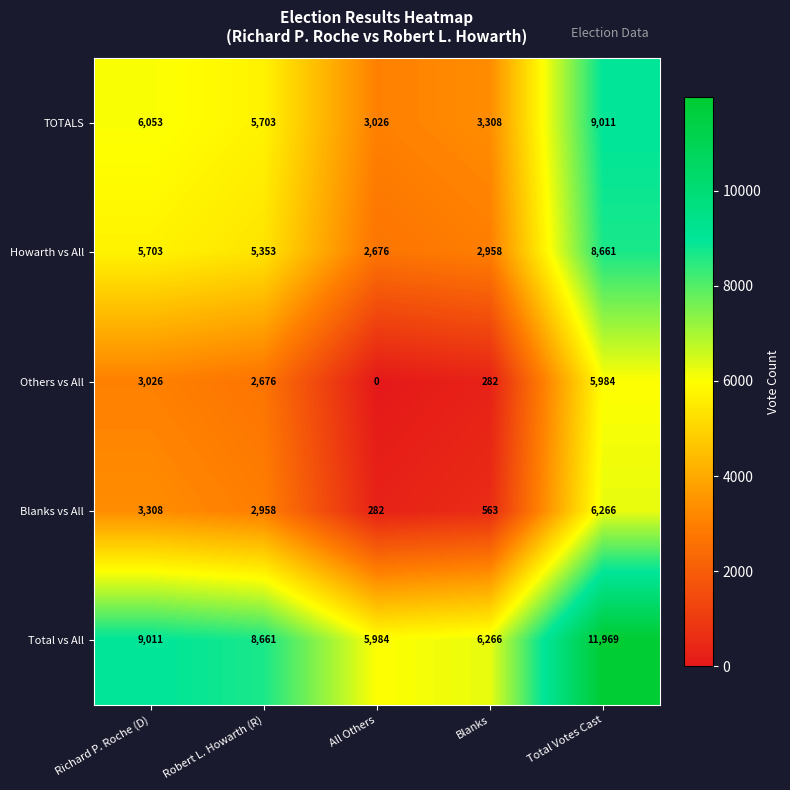

Rank the series by their maximum value, from lowest to highest.

Others vs All, Blanks vs All, Howarth vs All, TOTALS, Total vs All